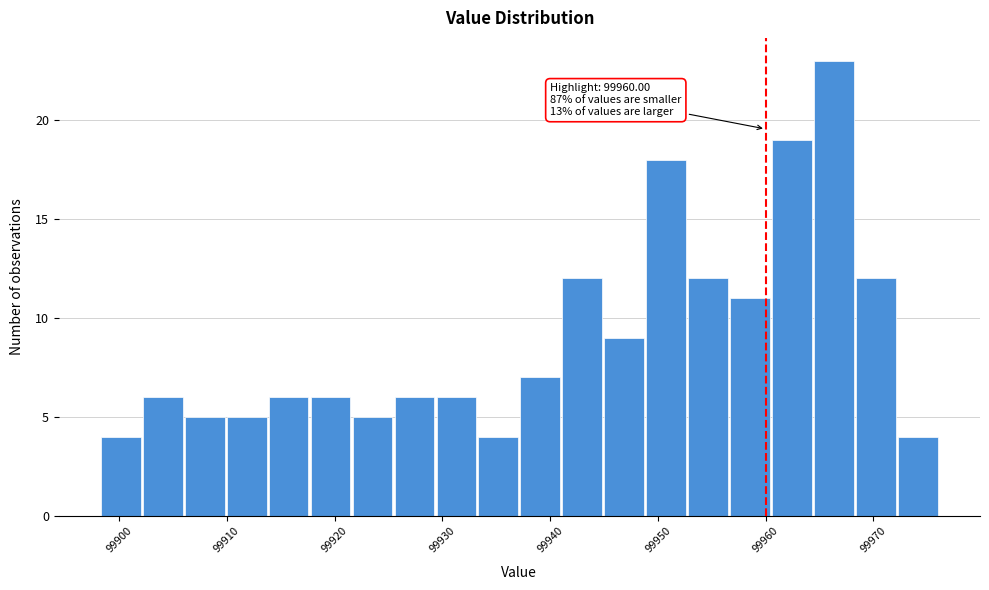

Read against the x-axis, roughly where is the centre of the tallest bar?

99966